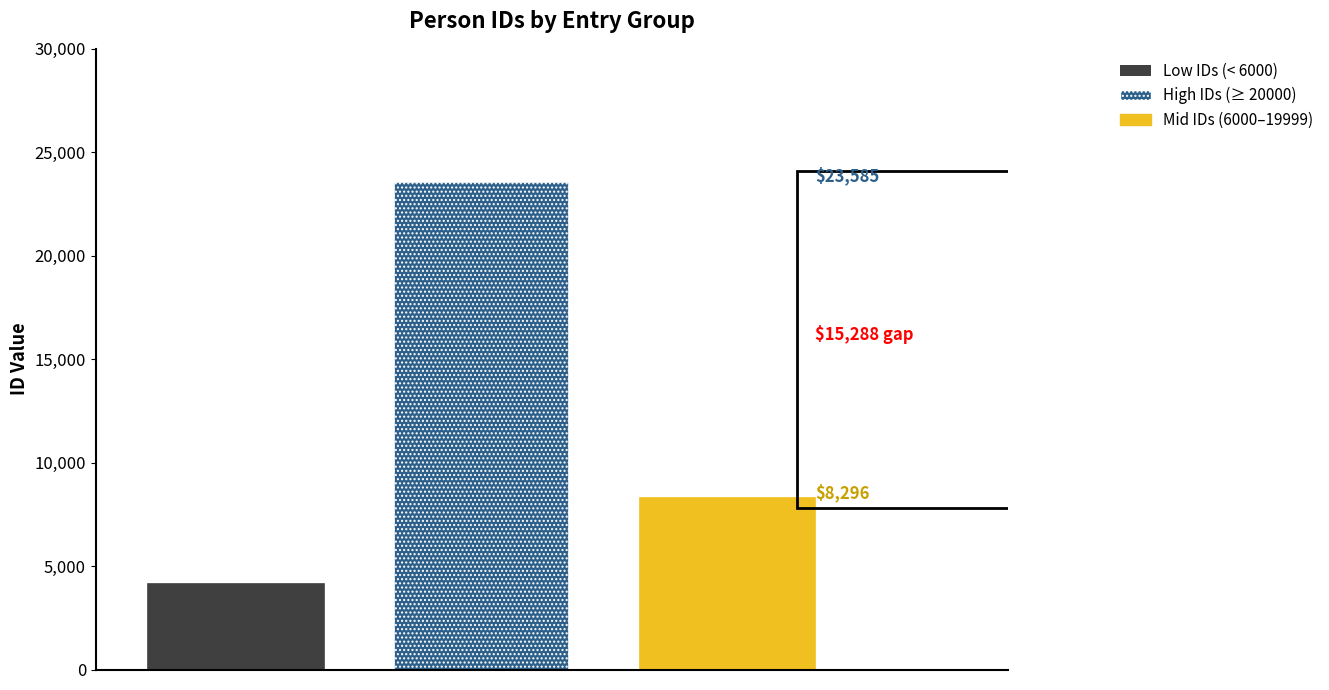

Which series has the widest spread of values?

Low IDs (< 6000)